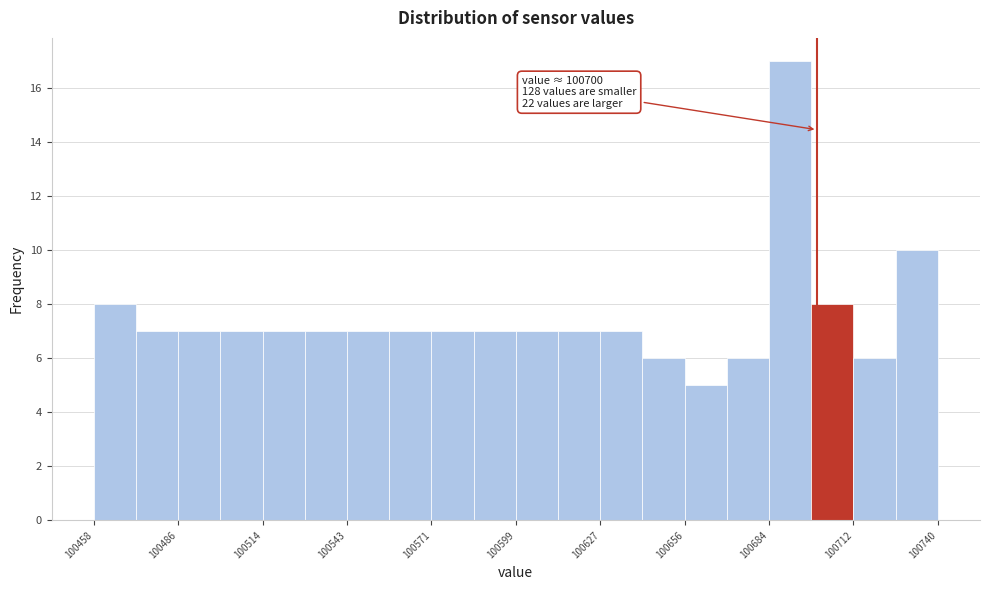

Around what value on the x-axis is the tallest bar? Give the approximate position of its centre, as read against the axis.

100690